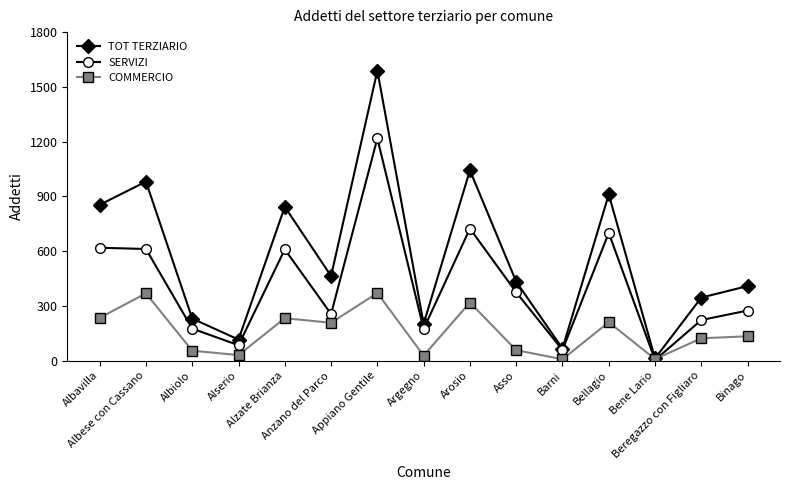

Which series has the largest range (max minus min)?

TOT TERZIARIO